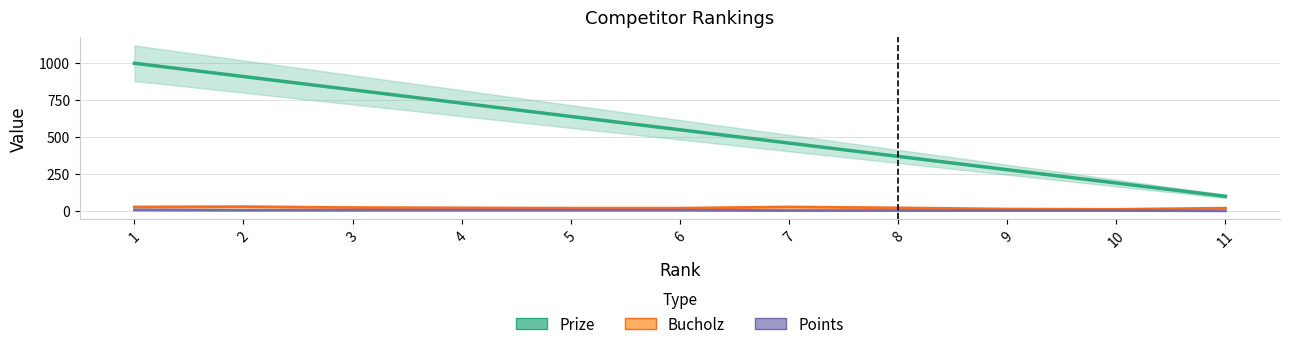

Which series has the widest spread of values?

Prize